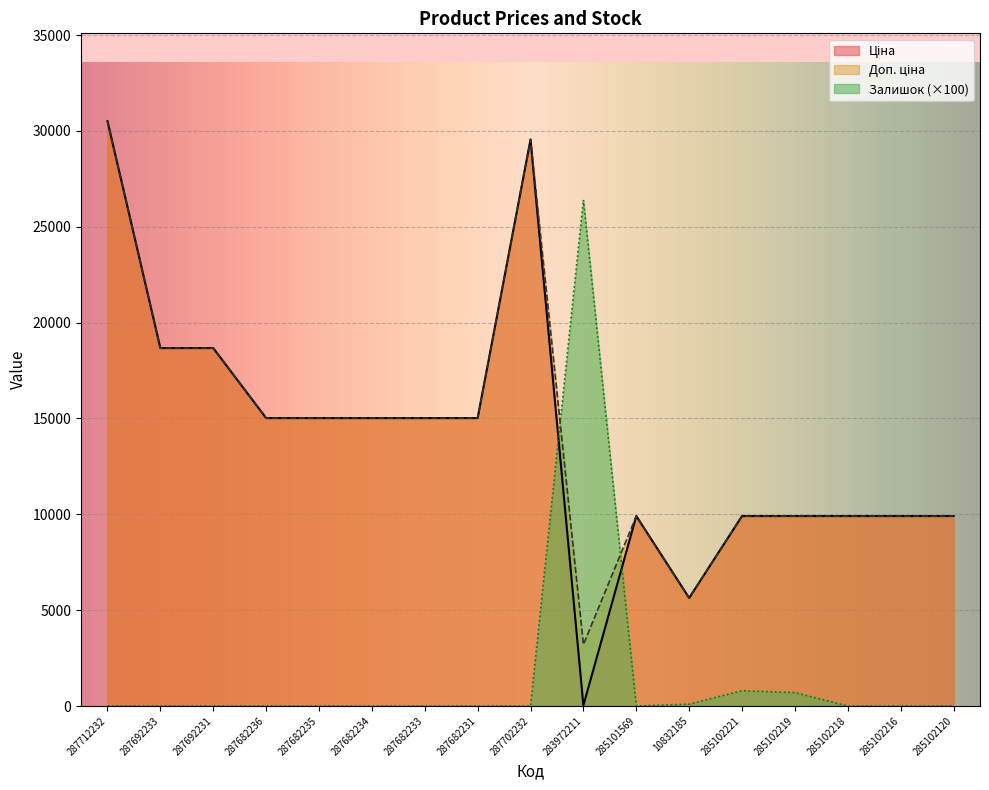

What are all the series names shown in the legend?

Ціна, Доп. ціна, Залишок